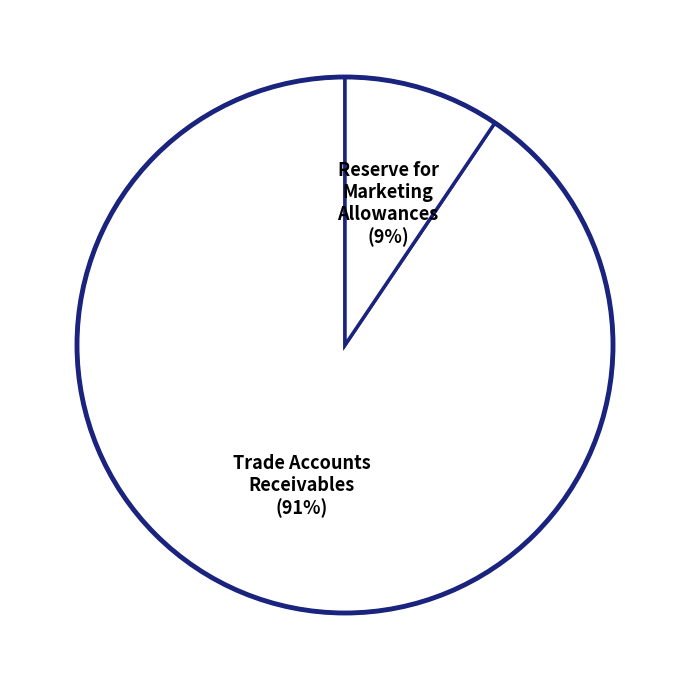

Rank the categories by value from lowest to highest.

Reserve for Marketing Allowances (9%), Trade Accounts Receivables (91%)